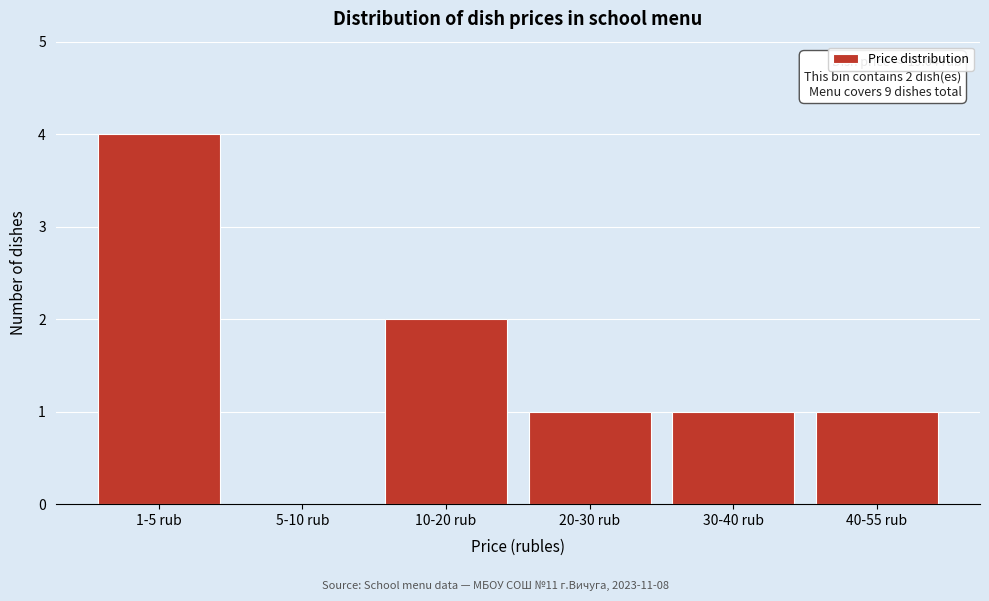

Reading left to right, transcribe all the data shown in this chart.

1-5 rub=4	5-10 rub=0	10-20 rub=2	20-30 rub=1	30-40 rub=1	40-55 rub=1